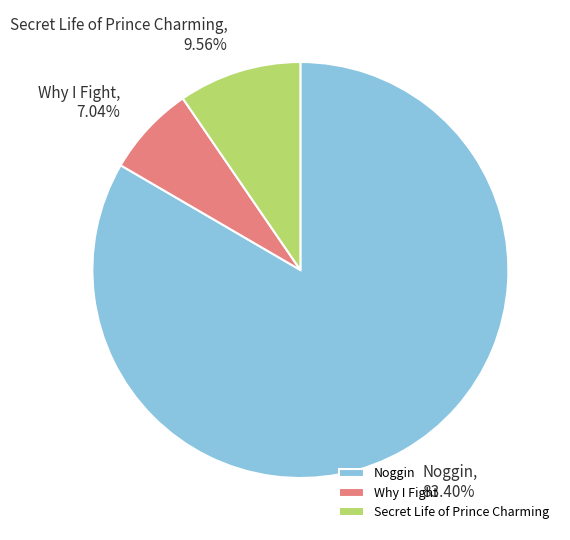

Approximately how many times larger is the value at Noggin compared to Secret Life of Prince Charming?

8.7